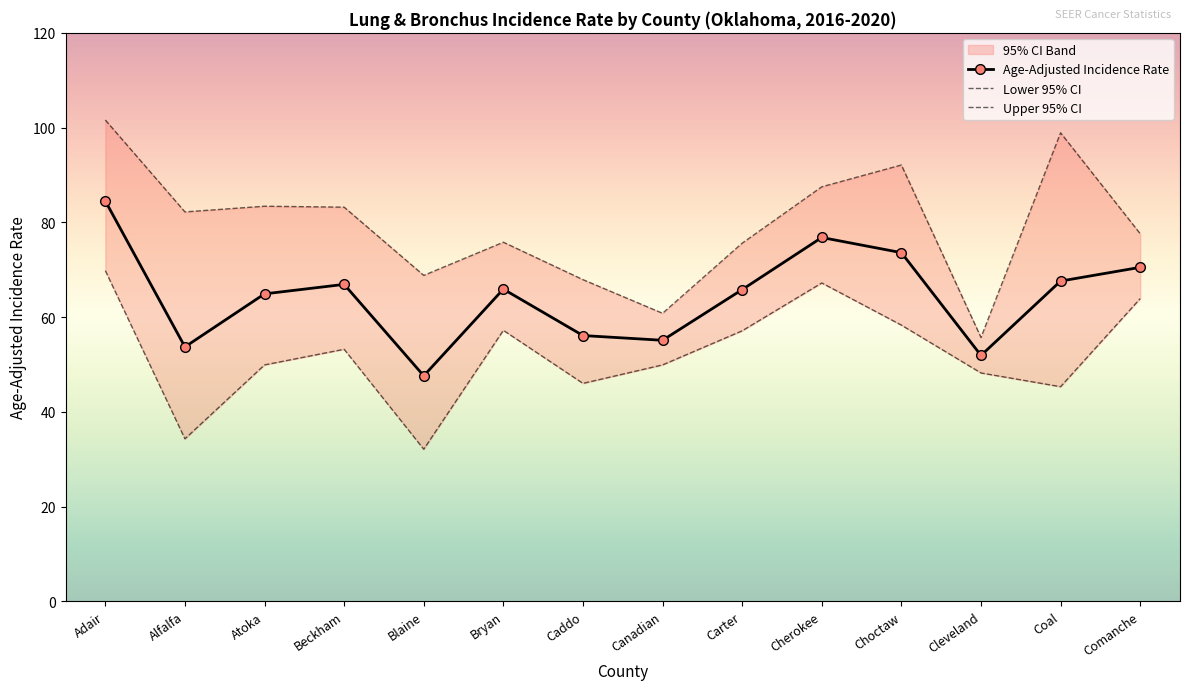

Is it true that Lower 95% CI equals 34.3 at Alfalfa?

True